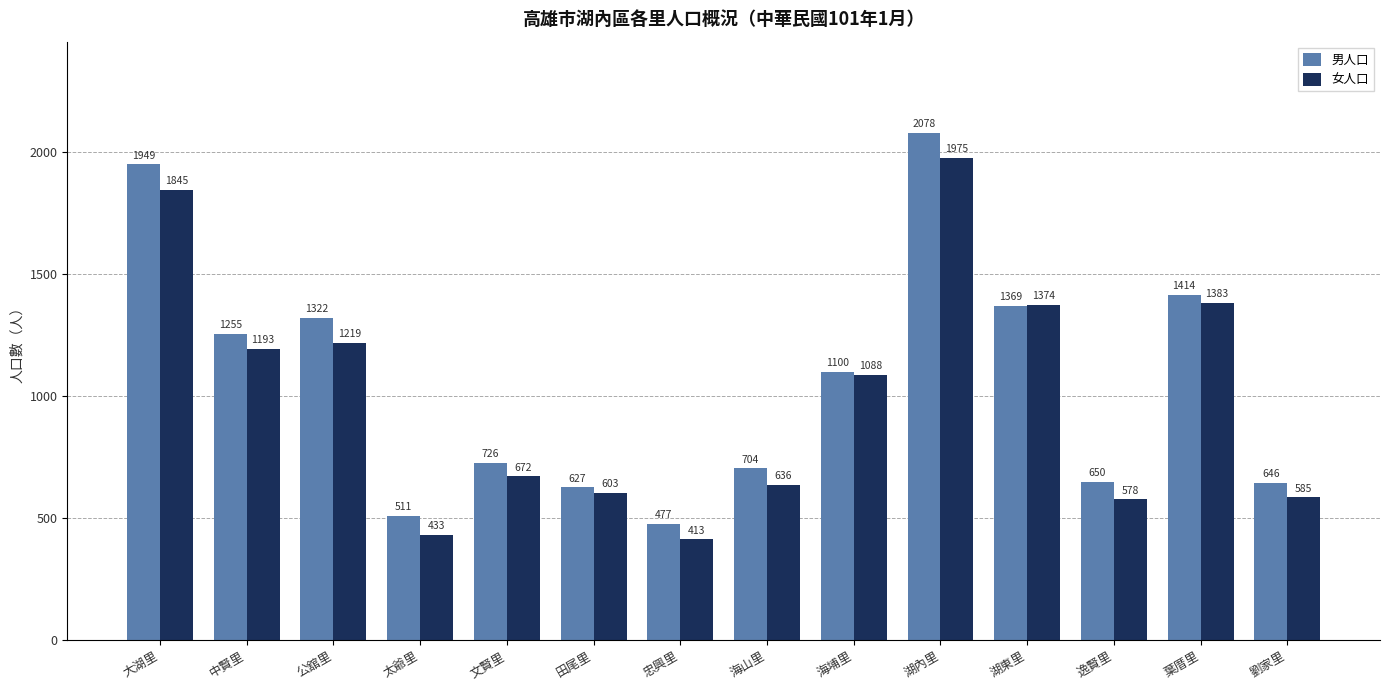

What is the spread (max minus min) of values at 太爺里?

78